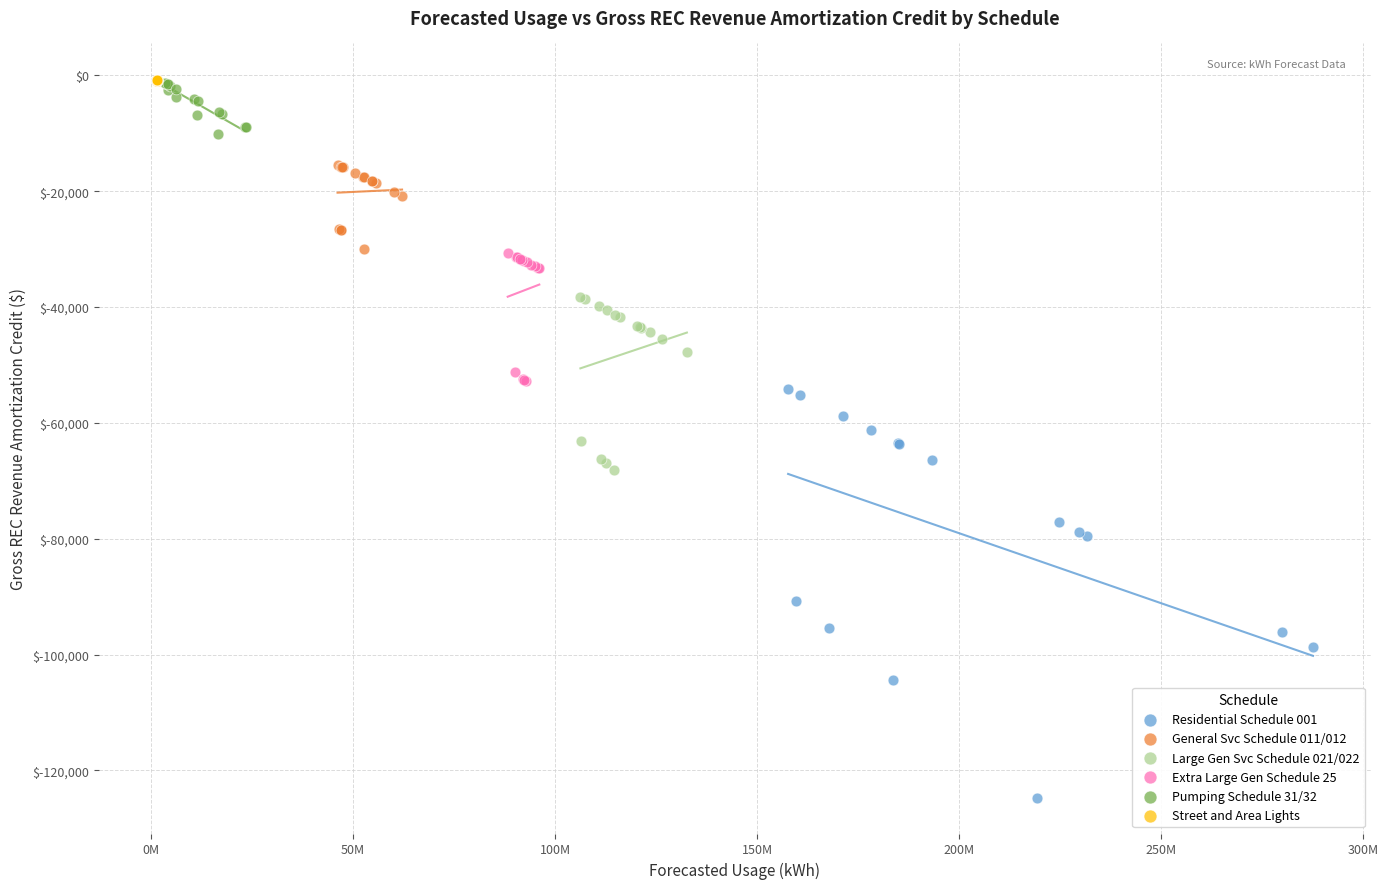

Which series reaches the minimum Y coordinate?

Residential Schedule 001